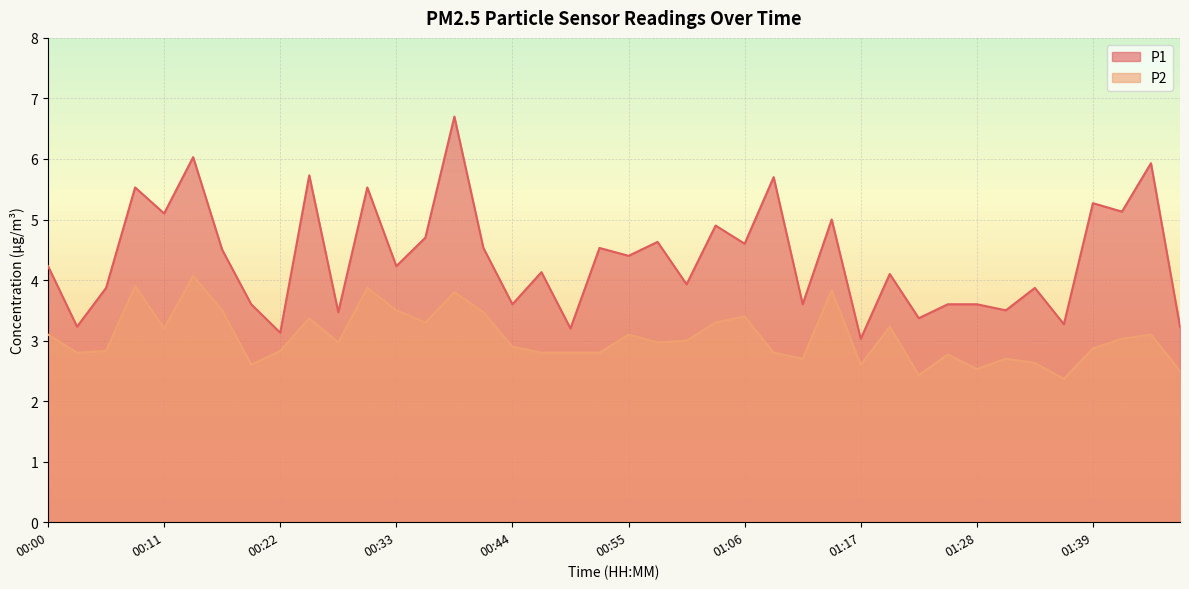

Where is the first local maximum for P2?

00:08